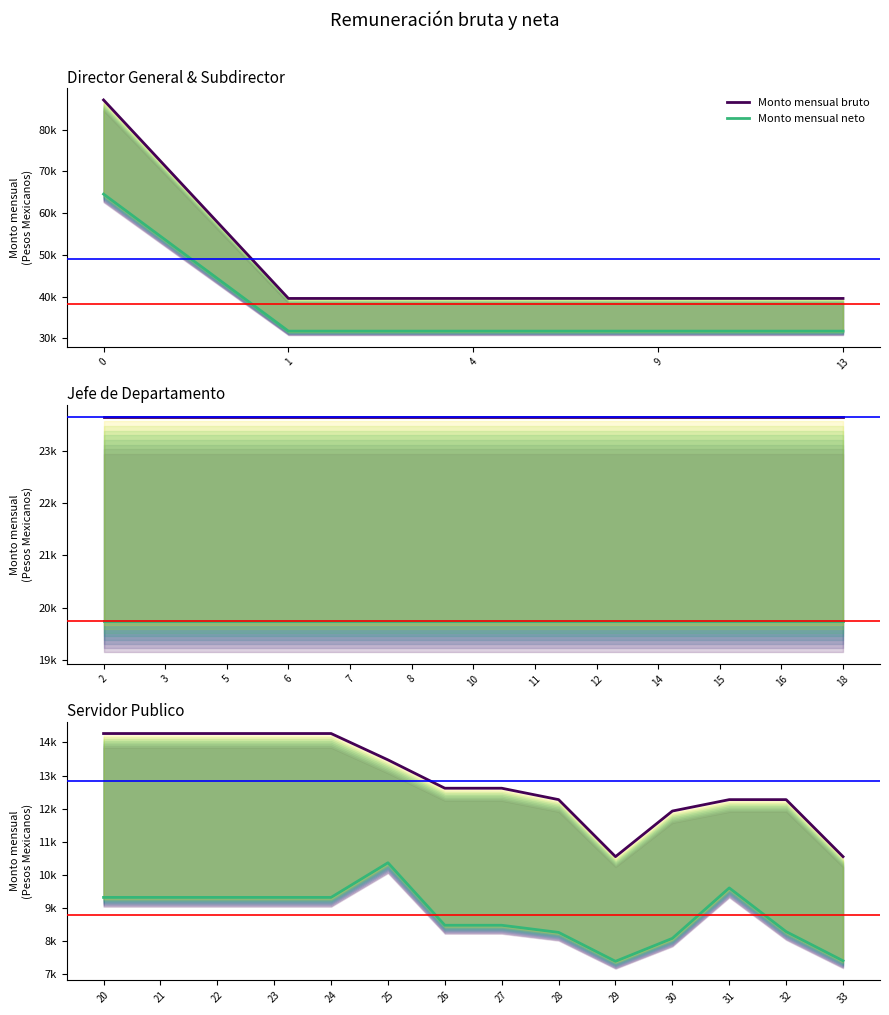

Which series changed the most between 22 and 30?

Monto mensual bruto